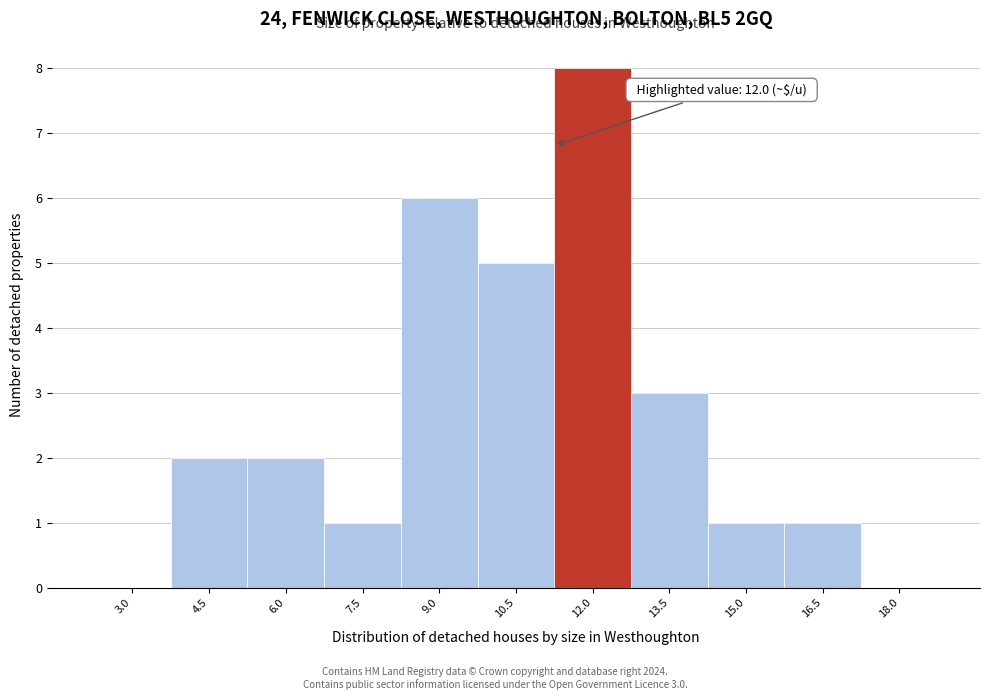

Reading left to right, transcribe all the data shown in this chart.

3.0=0	4.5=2	6.0=2	7.5=1	9.0=6	10.5=5	12.0=8	13.5=3	15.0=1	16.5=1	18.0=0